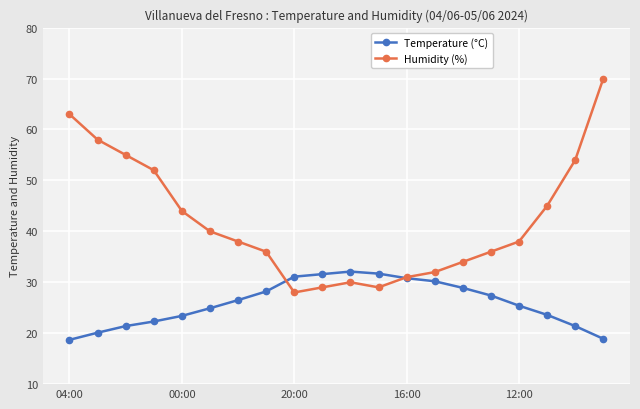

Is this an area chart (filled region under the line)?

No